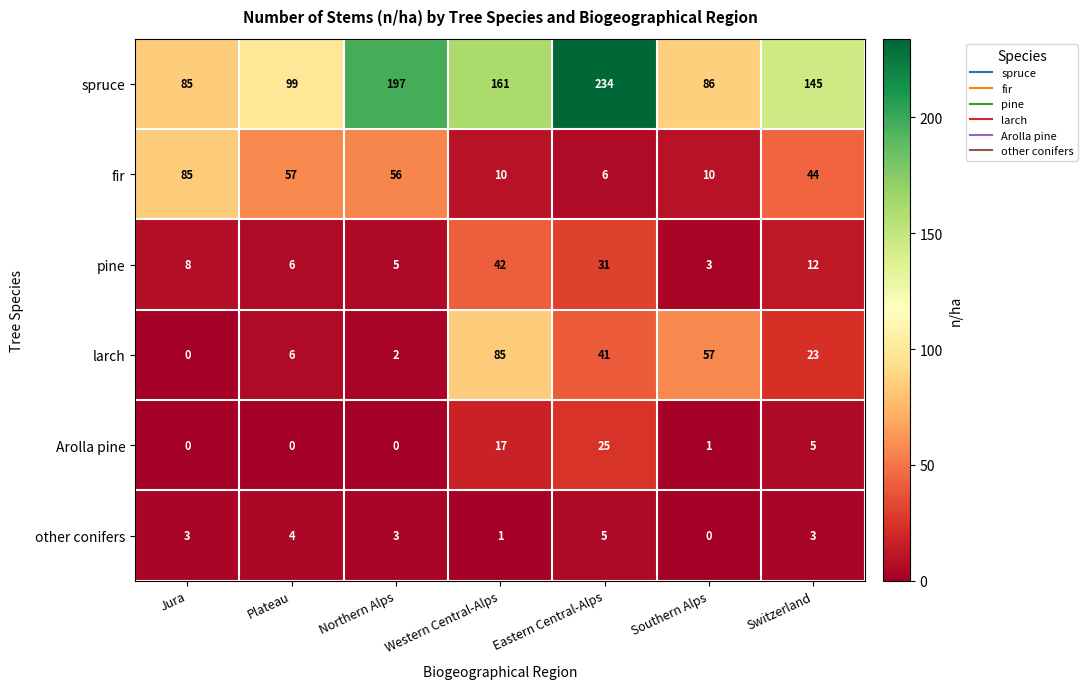

The pine series shows 2 at Jura. True or false?

False